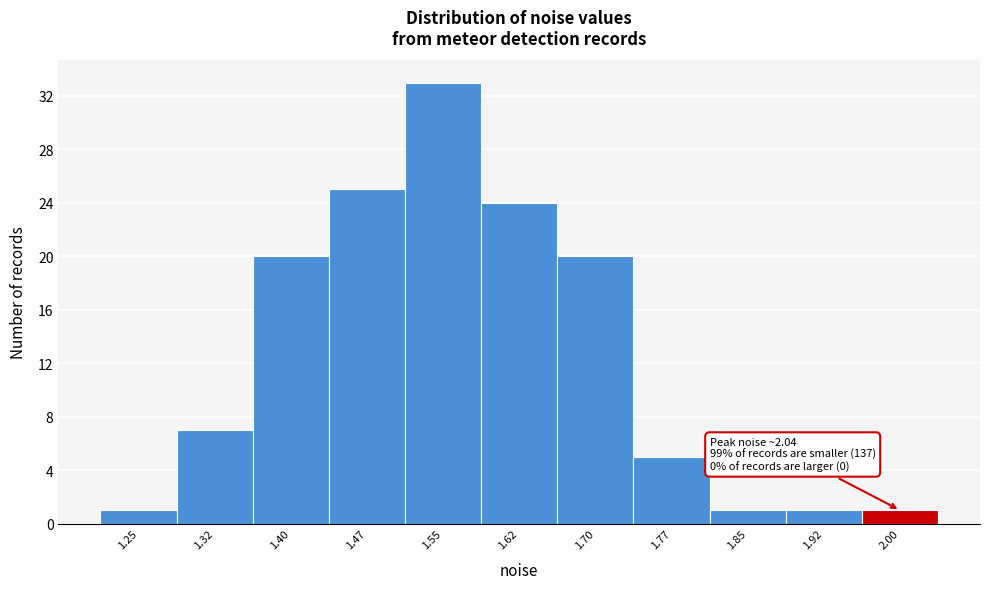

Reading left to right, what are all the values shown in this chart?

1.25=1	1.32=7	1.40=20	1.47=25	1.55=33	1.62=24	1.70=20	1.77=5	1.85=1	1.92=1	2.00=1